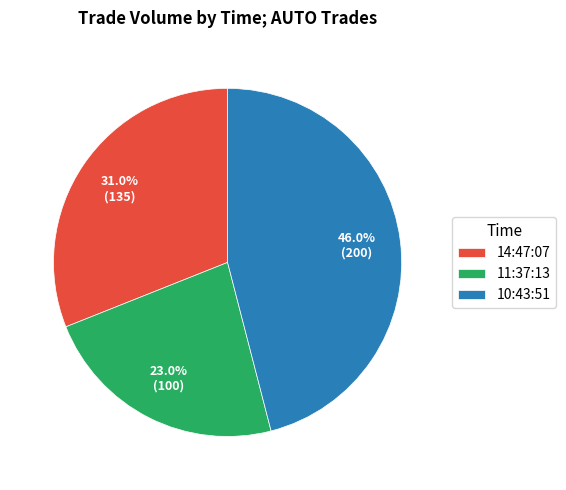

Which category has the smallest portion of the pie?

11:37:13